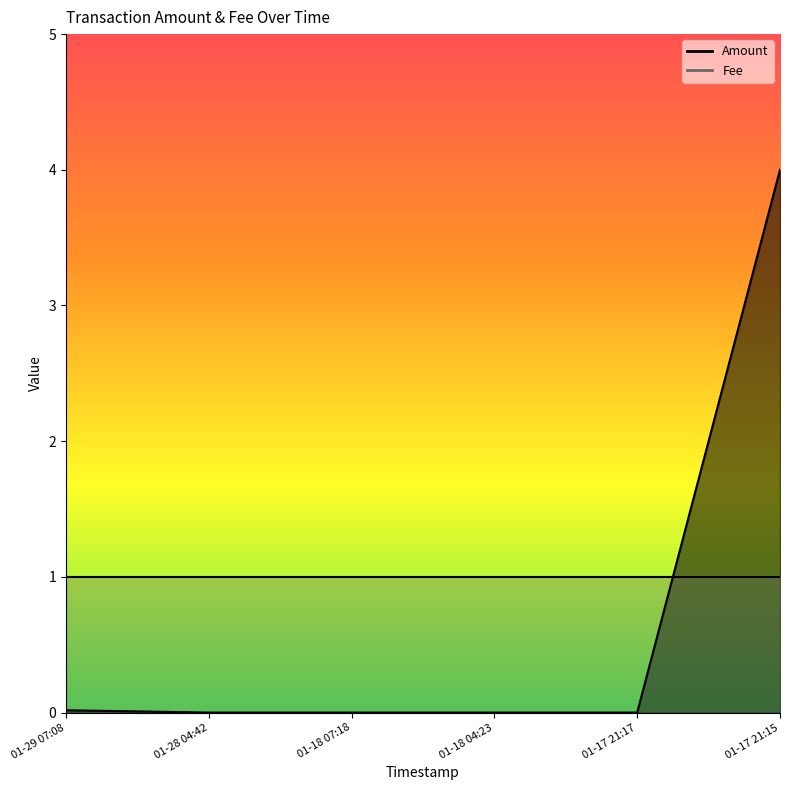

Which label corresponds to the smallest value in the chart?

01-28 04:42